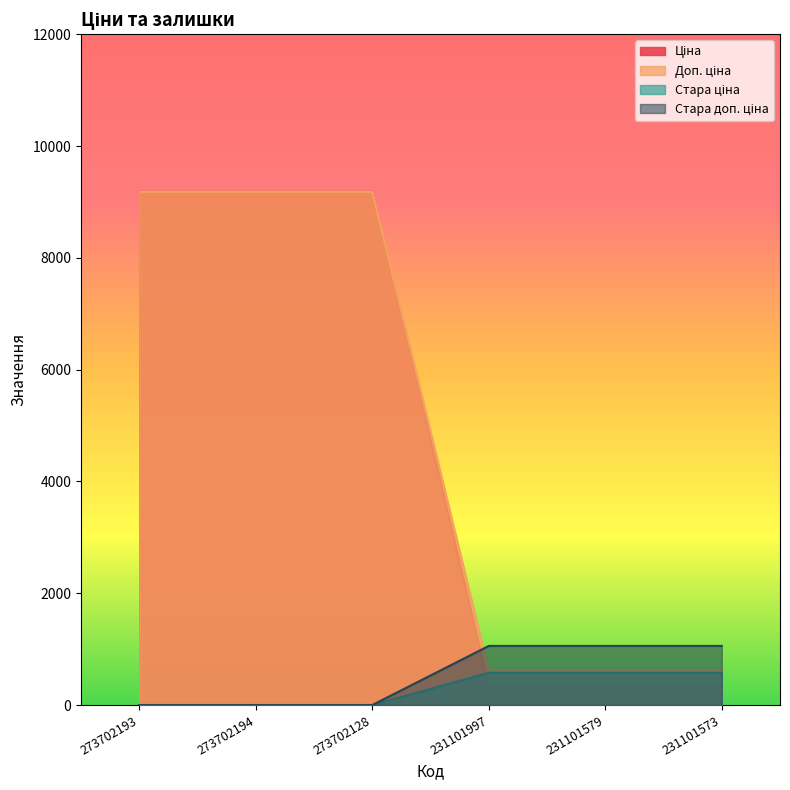

Does the chart display data point markers on the line(s)?

No